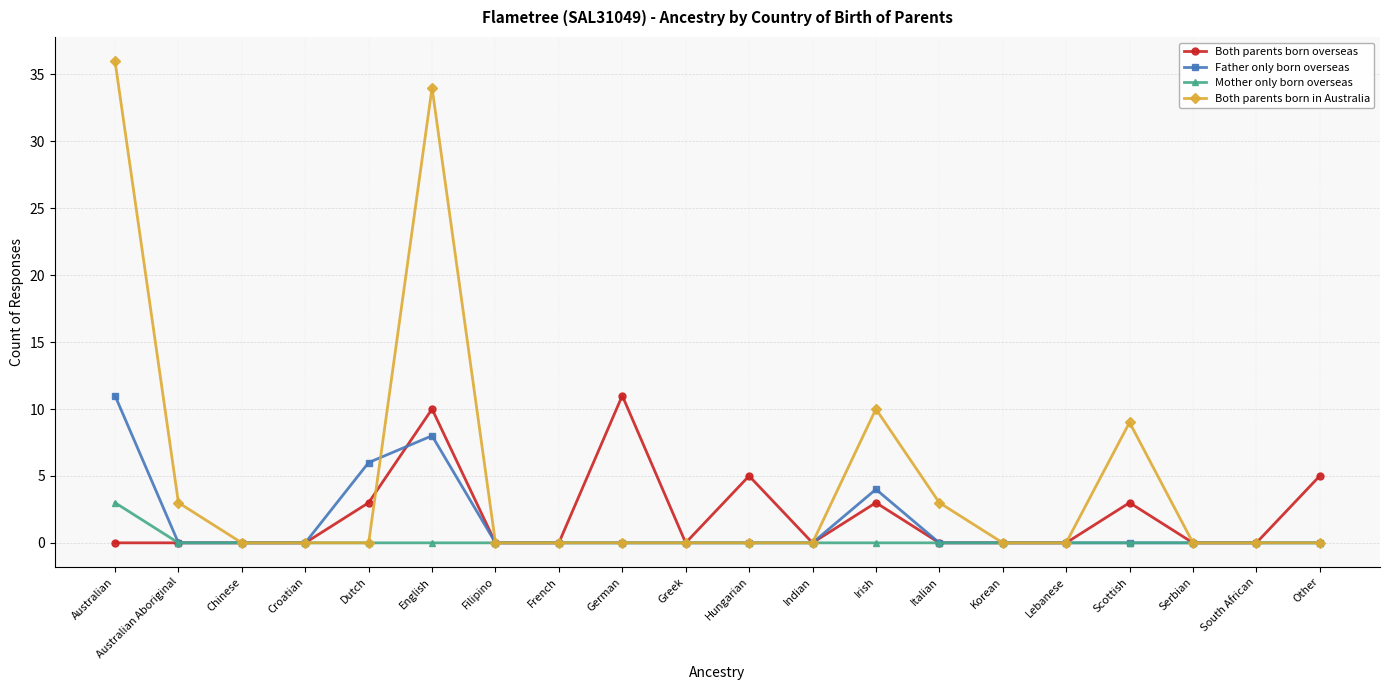

At which category does the chart reach its peak across all series?

Australian